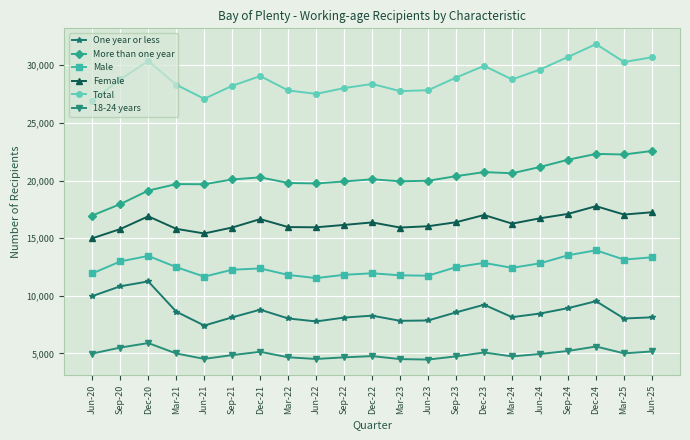

How many data points does each series have?

21